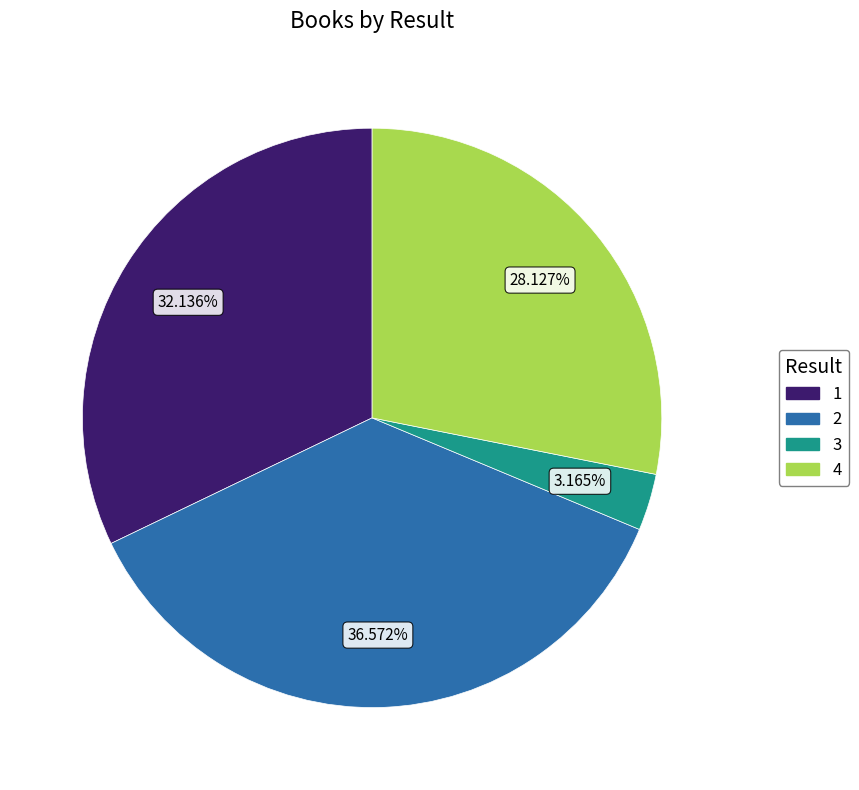

What is the ratio of the value at 4 to the value at 2?

0.8